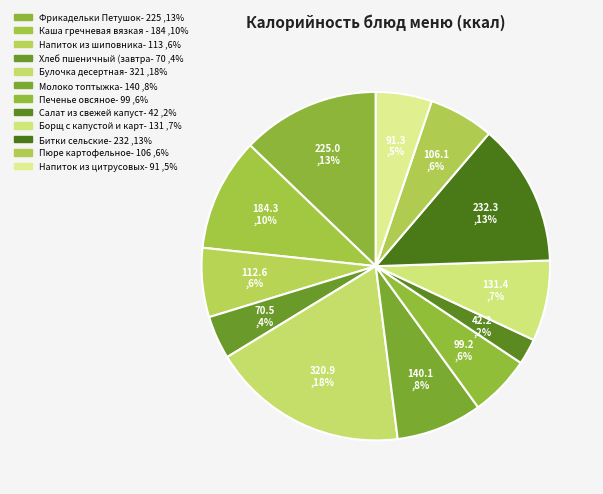

Which slice is the smallest?

Салат из свежей капусты